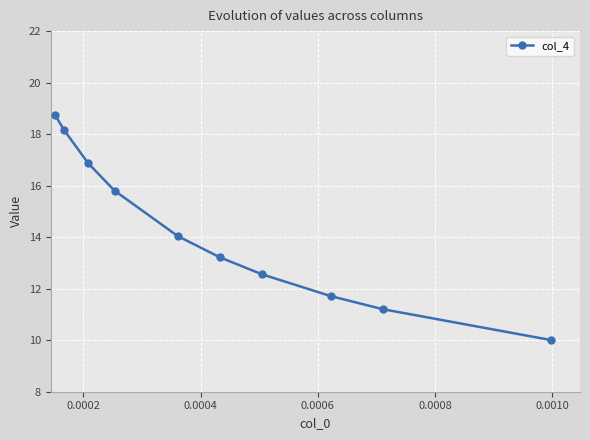

What is the value of the 3rd point from the left?

16.9